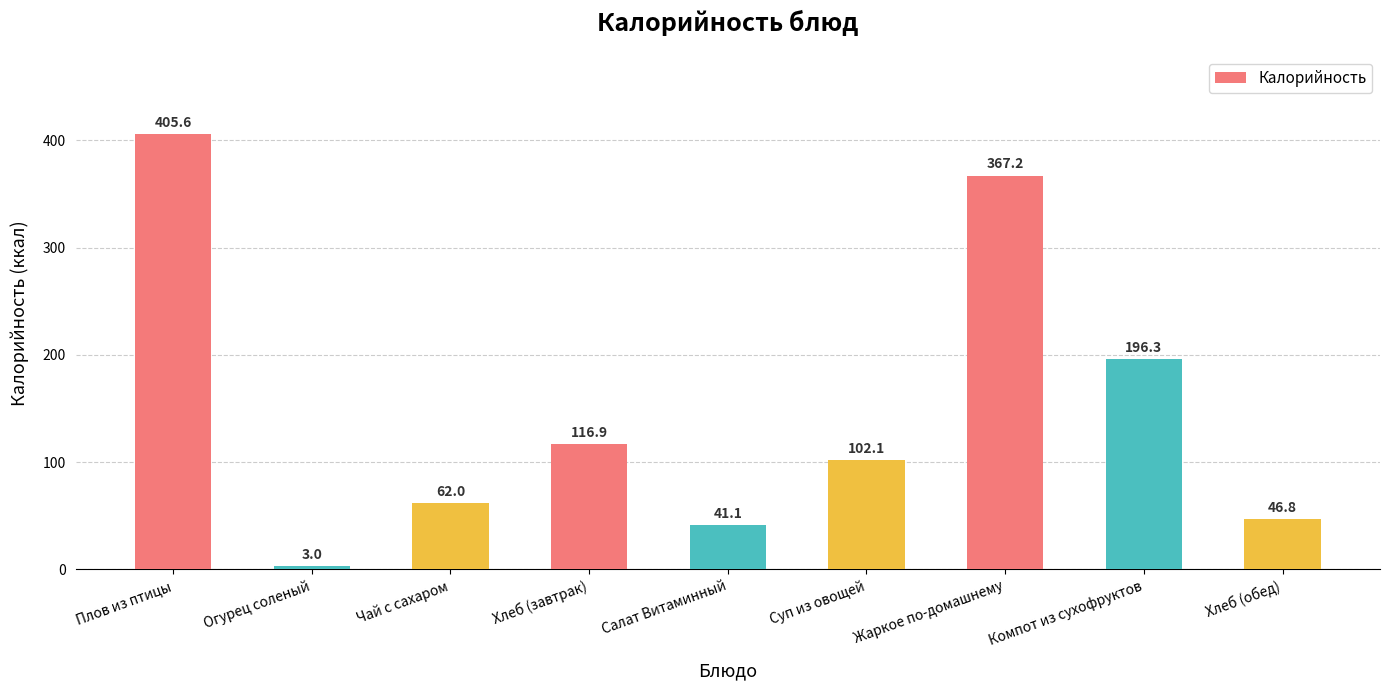

Which label corresponds to the largest value in the chart?

Плов из птицы